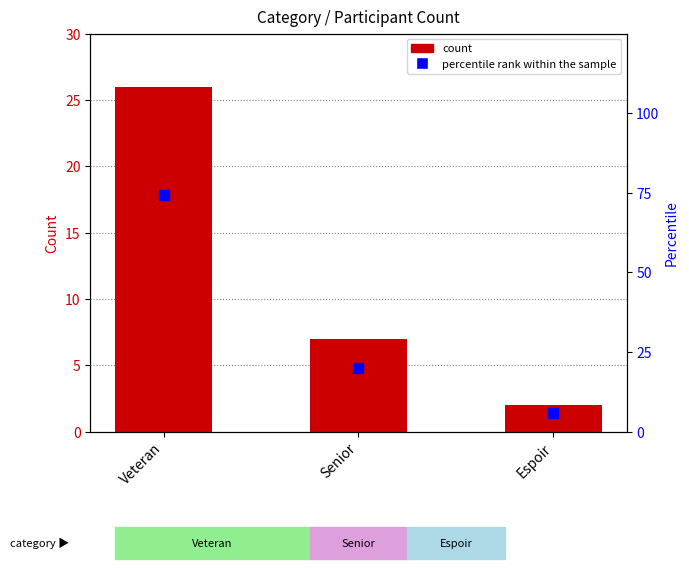

At how many categories does at least one series exceed 5?

3